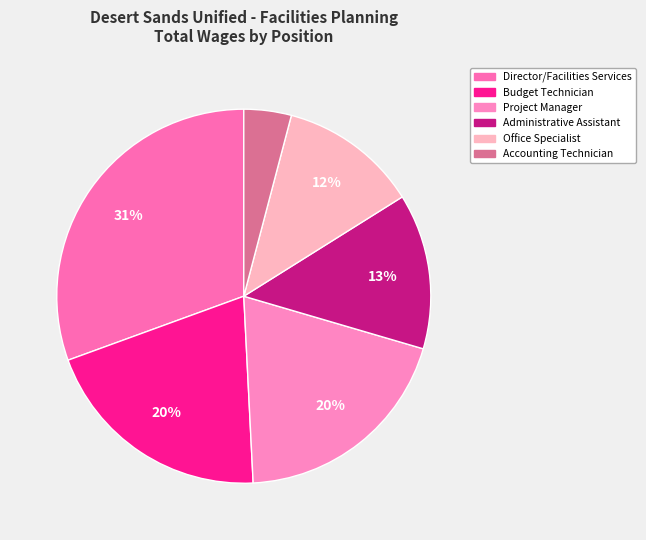

To the nearest percent, what percentage of the pie is Accounting Technician?

4%